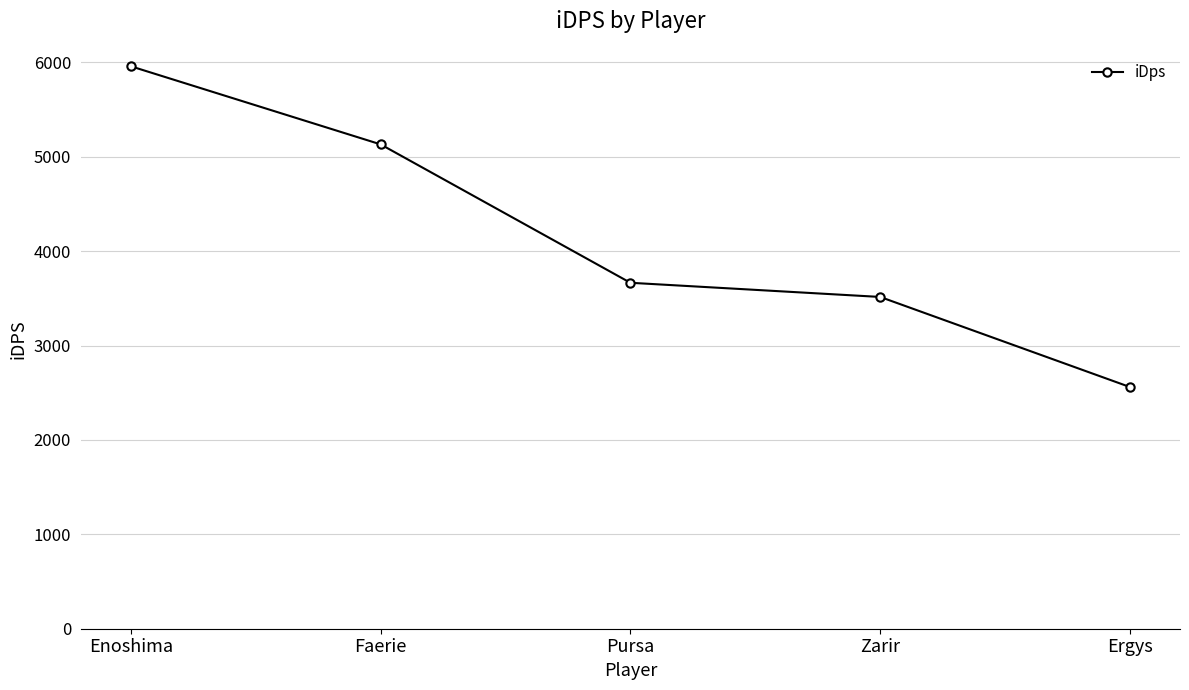

The chart shows a value of 5132.3 at Faerie. True or false?

True